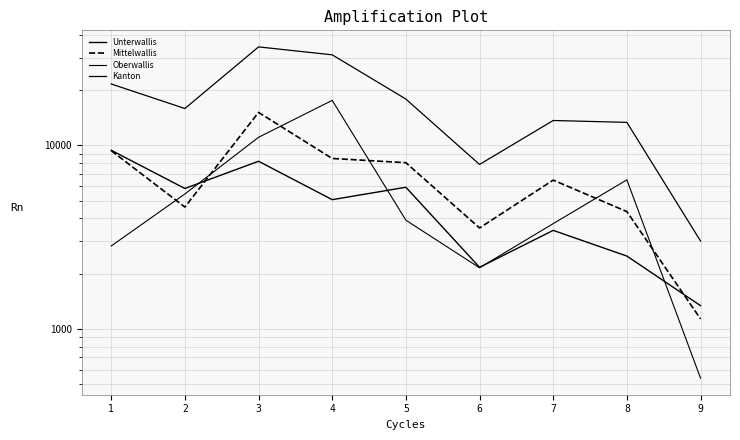

What is the value of the Mittelwallis point at the 1st from the left?

9346